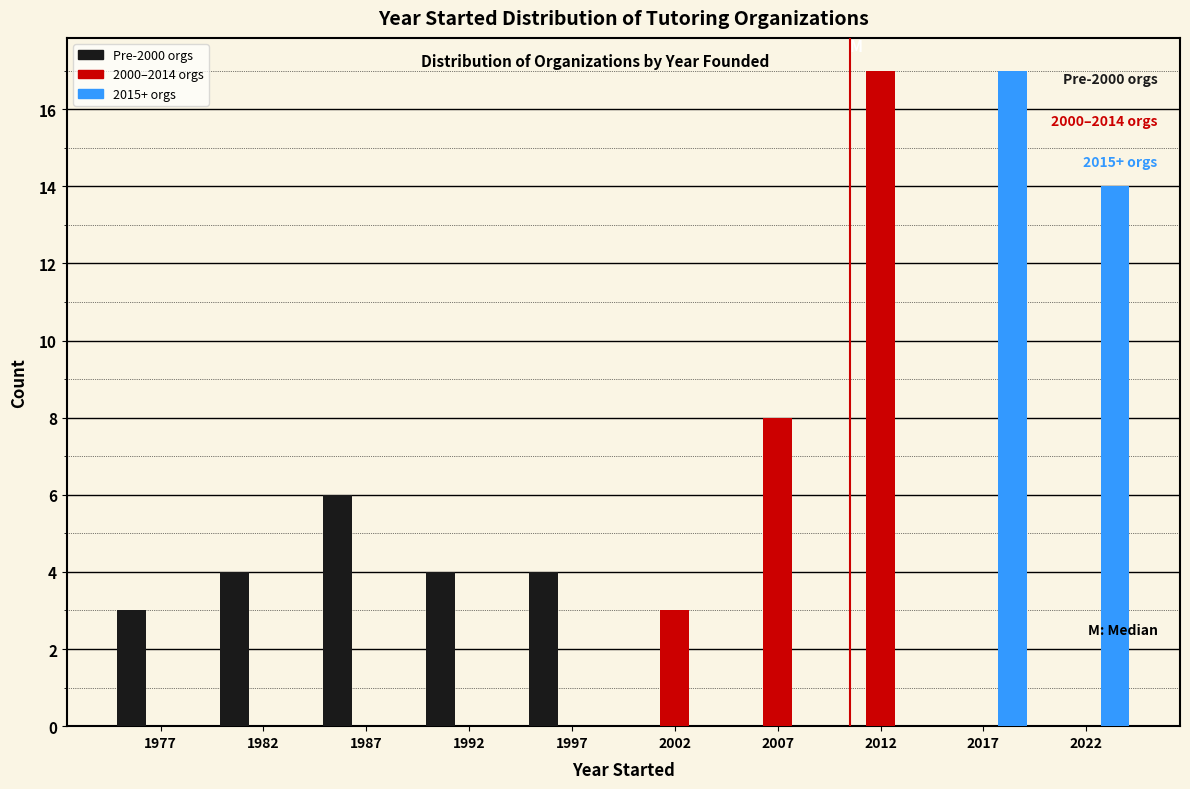

In the 2015+ orgs series, which range on the x-axis has the tallest bar?

2015 to 2020